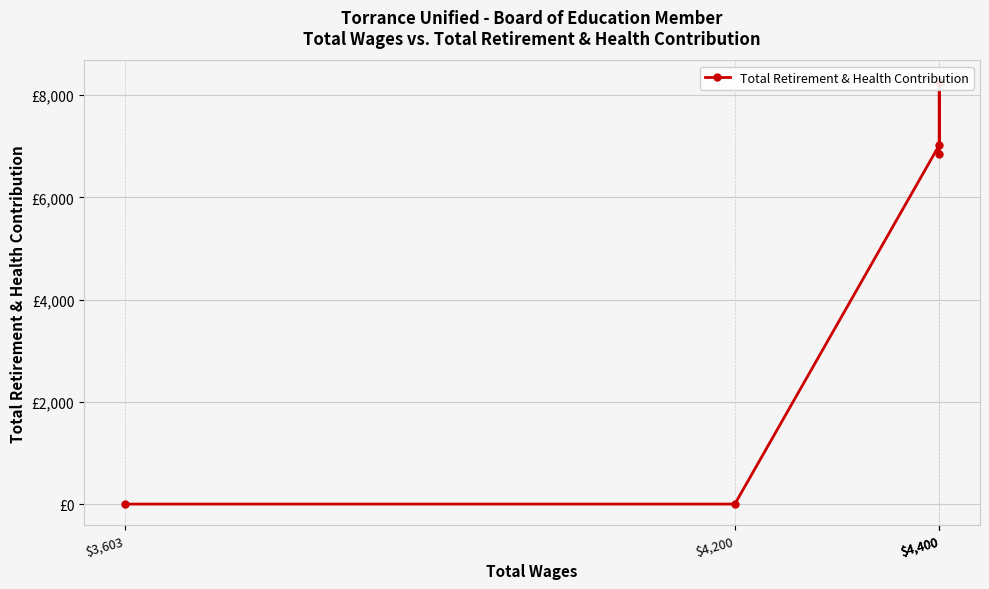

What is the difference between the maximum and minimum values?

8266